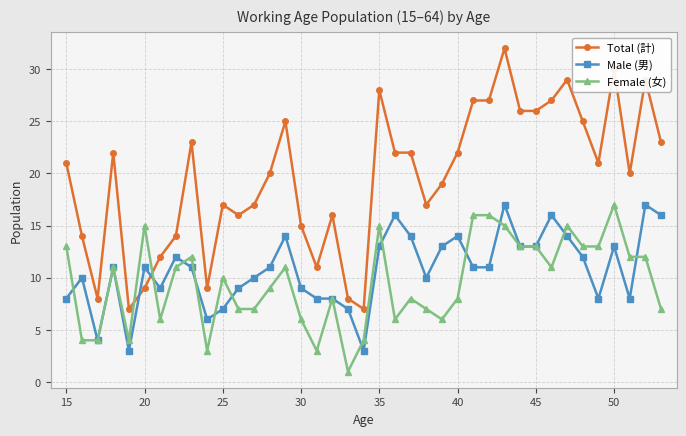

Which series has the largest total across all categories?

Total (計)